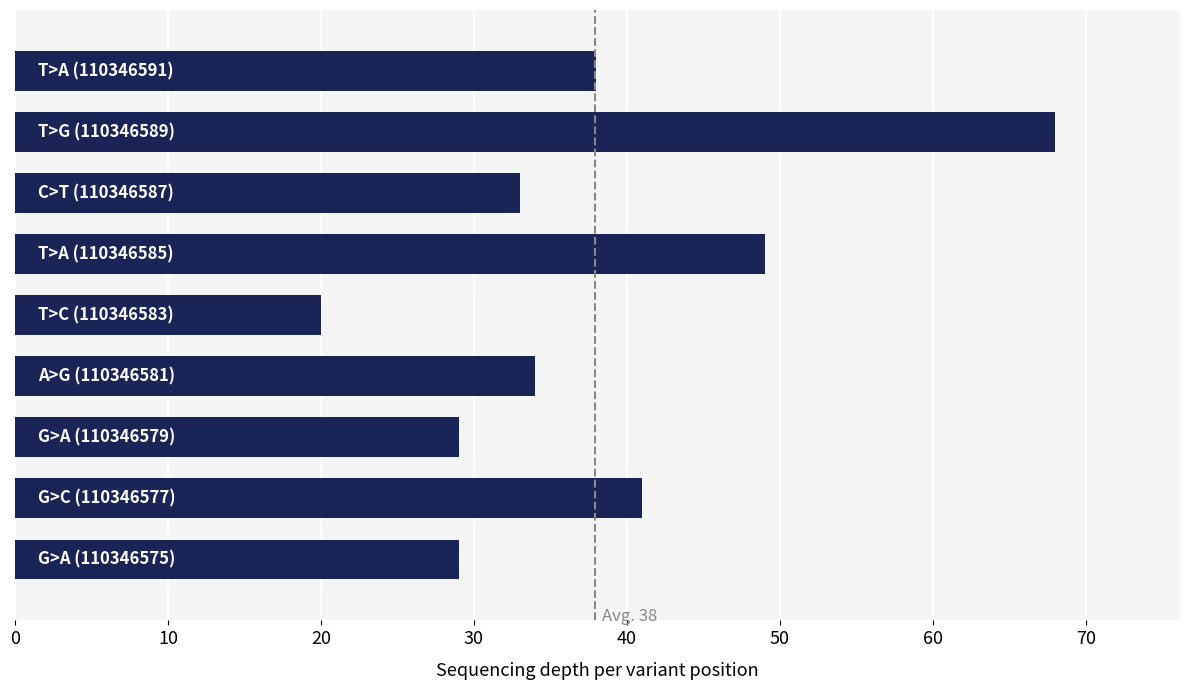

What is the minimum value shown in the chart?

20